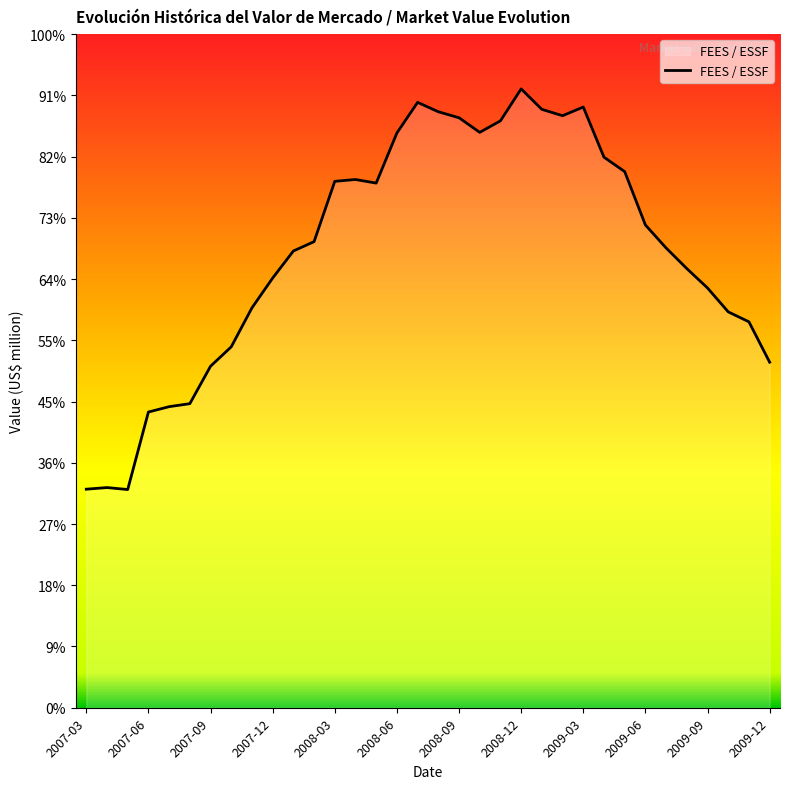

Does the chart display data point markers on the line(s)?

No